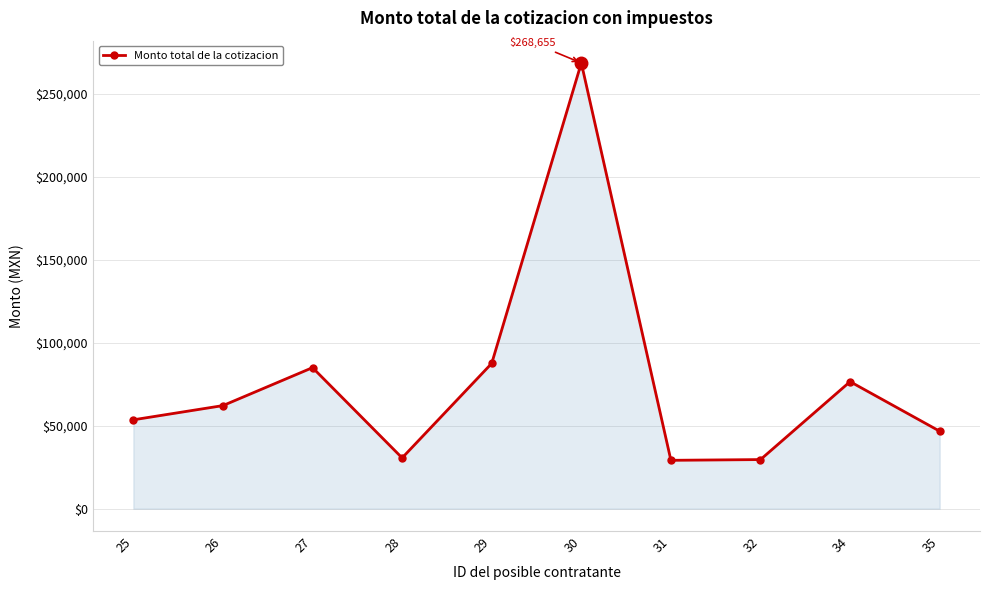

Which has a higher value, 25 or 29?

29